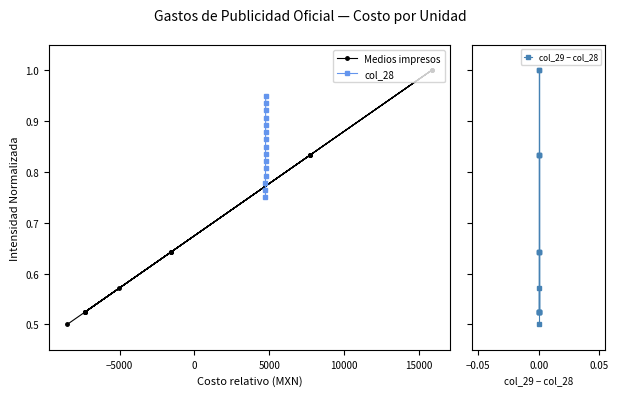

True or false: col_29 − col_28 and Medios impresos intersect in this chart.

False